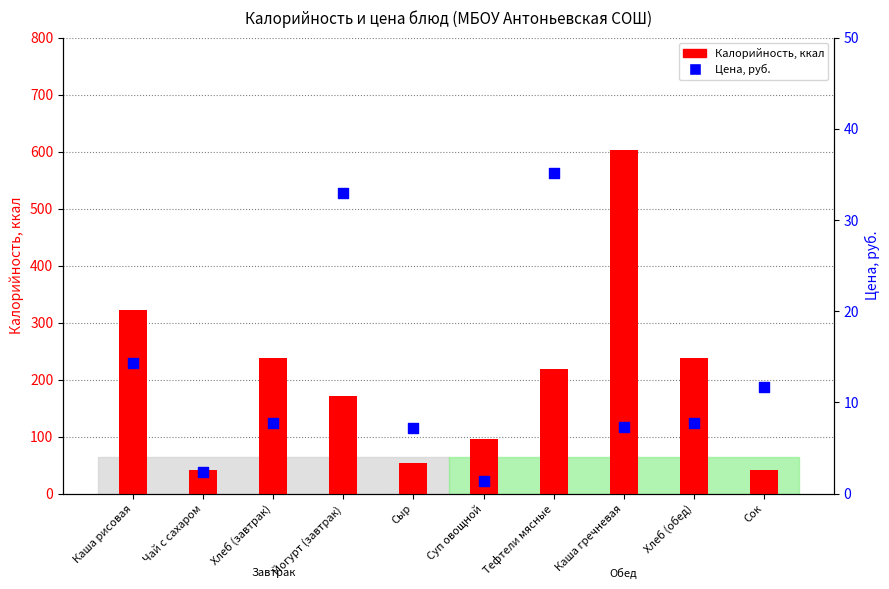

At which category is the sum across all series the highest?

Каша гречневая